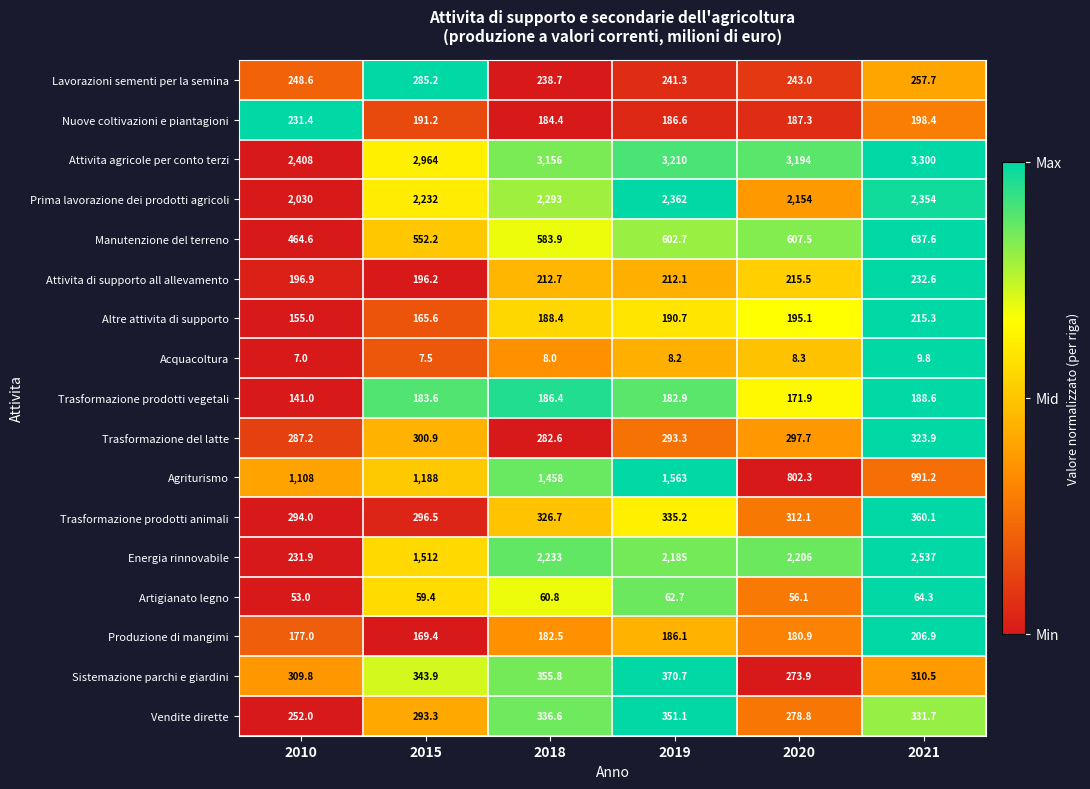

What is the spread (max minus min) of values at 2018?

3148.0